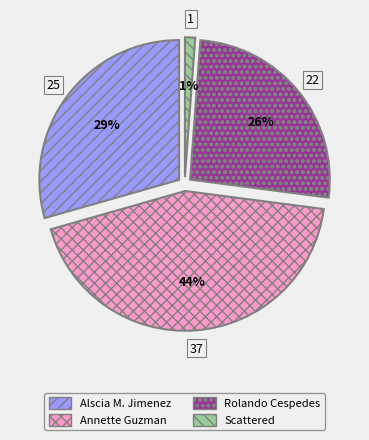

Rank the categories by value from lowest to highest.

Scattered, Rolando Cespedes, Alscia M. Jimenez, Annette Guzman